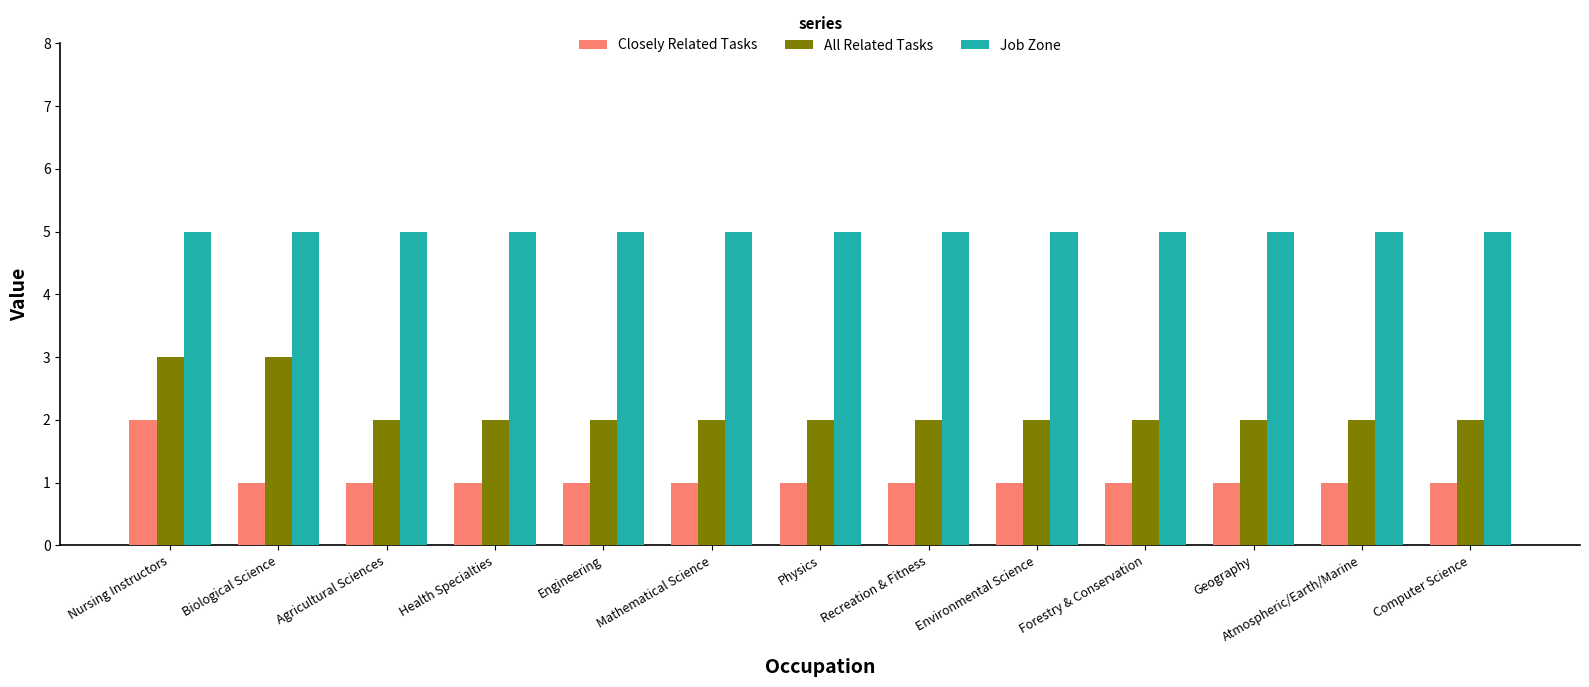

What is the greatest value displayed?

5